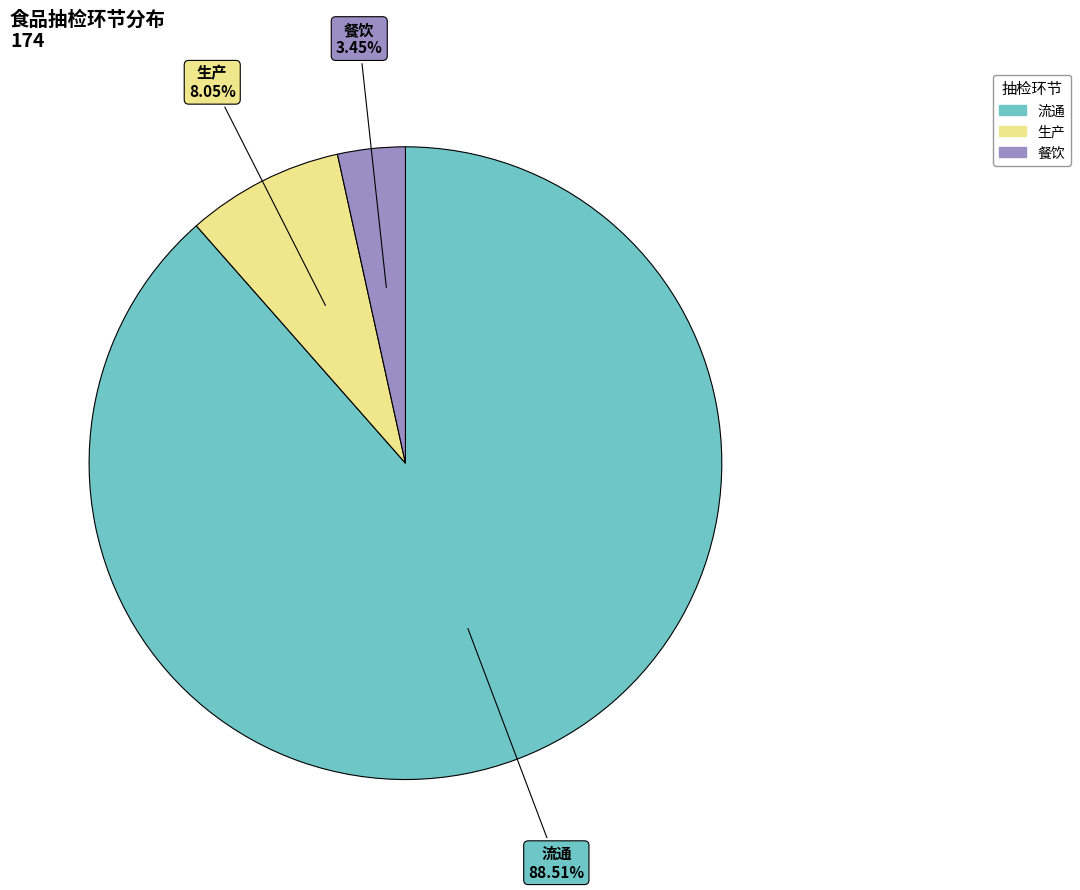

Combined, what portion of the pie is 生产 and 餐饮?

11.5%